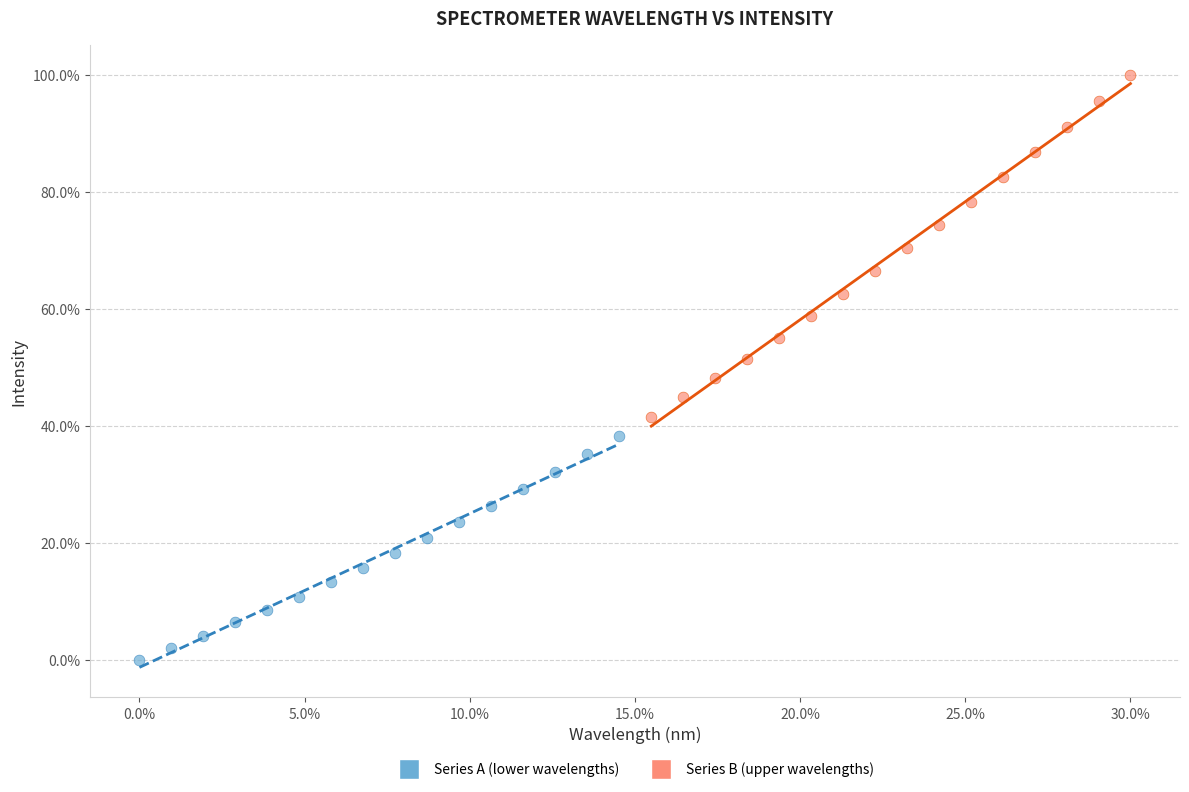

Which series reaches the maximum Y coordinate?

Series B (upper wavelengths)